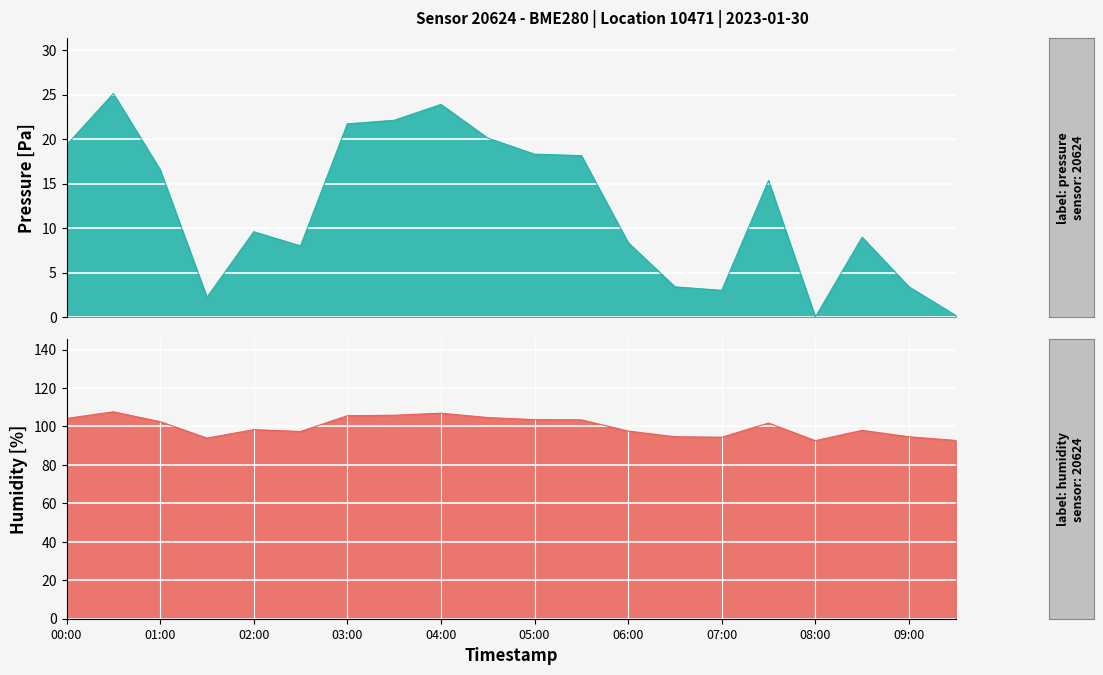

What is the maximum value shown in the chart?

25.1